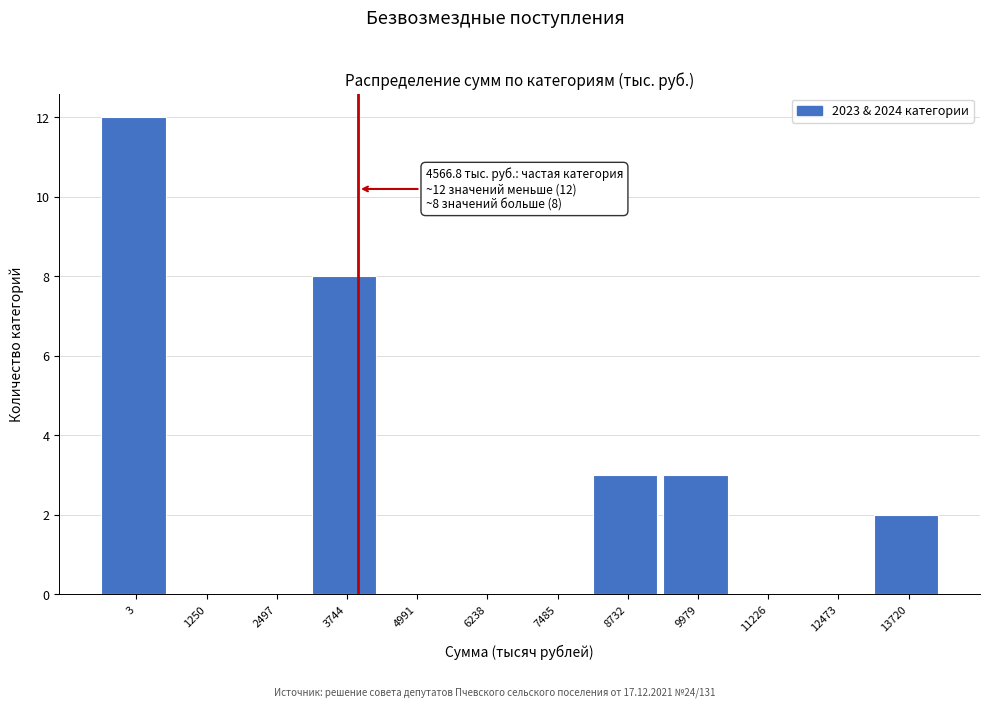

Reading left to right, extract all data points from this chart.

3=12	1250=0	2497=0	3744=8	4991=0	6238=0	7485=0	8732=3	9979=3	11226=0	12473=0	13720=2